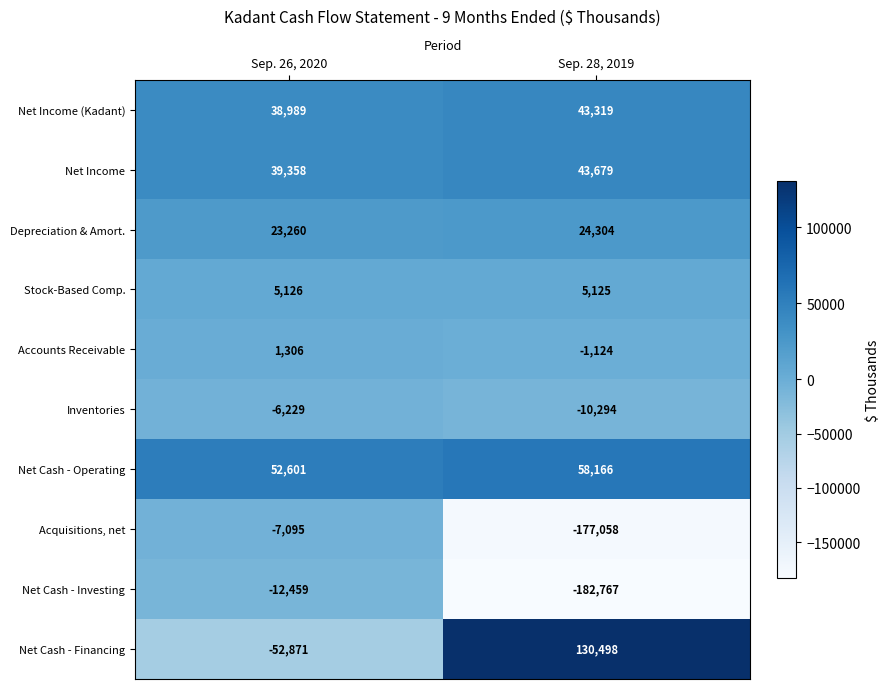

What is the difference between the highest and lowest values at Sep. 28, 2019?

313265